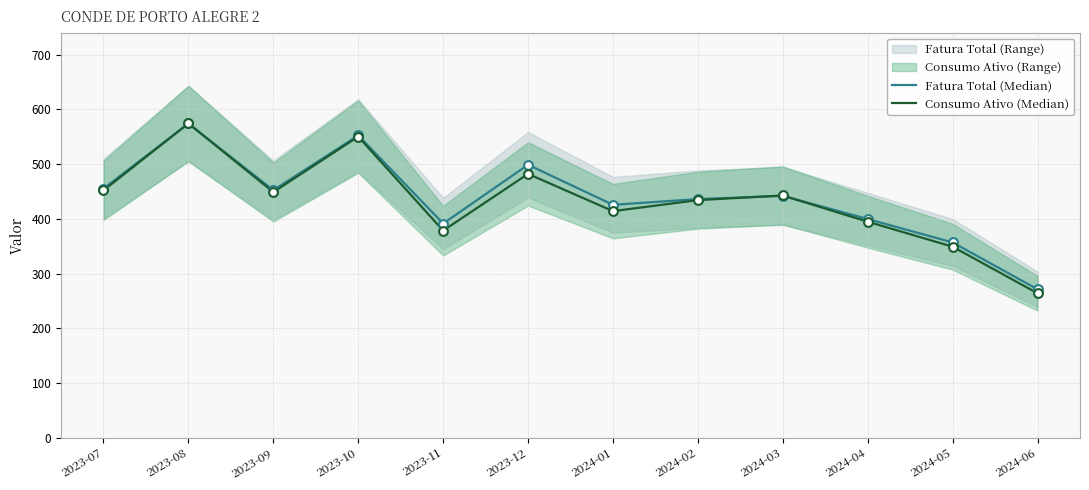

Which series reaches the minimum Y coordinate?

Consumo Ativo (Median)